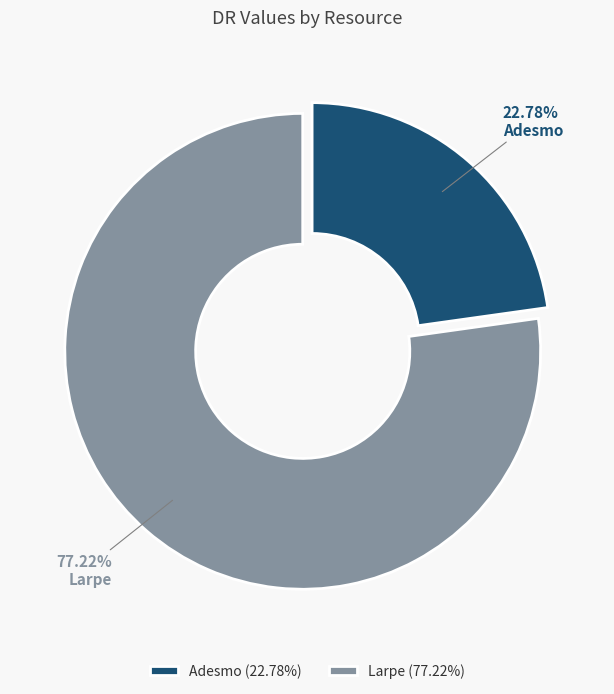

How much of the chart is everything except Larpe?

22.8%